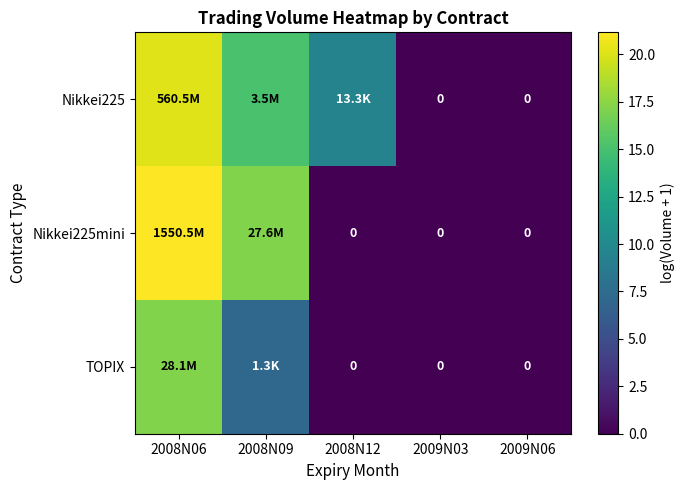

Rank the categories by Nikkei225mini value from highest to lowest.

2008N06, 2008N09, 2008N12, 2009N03, 2009N06